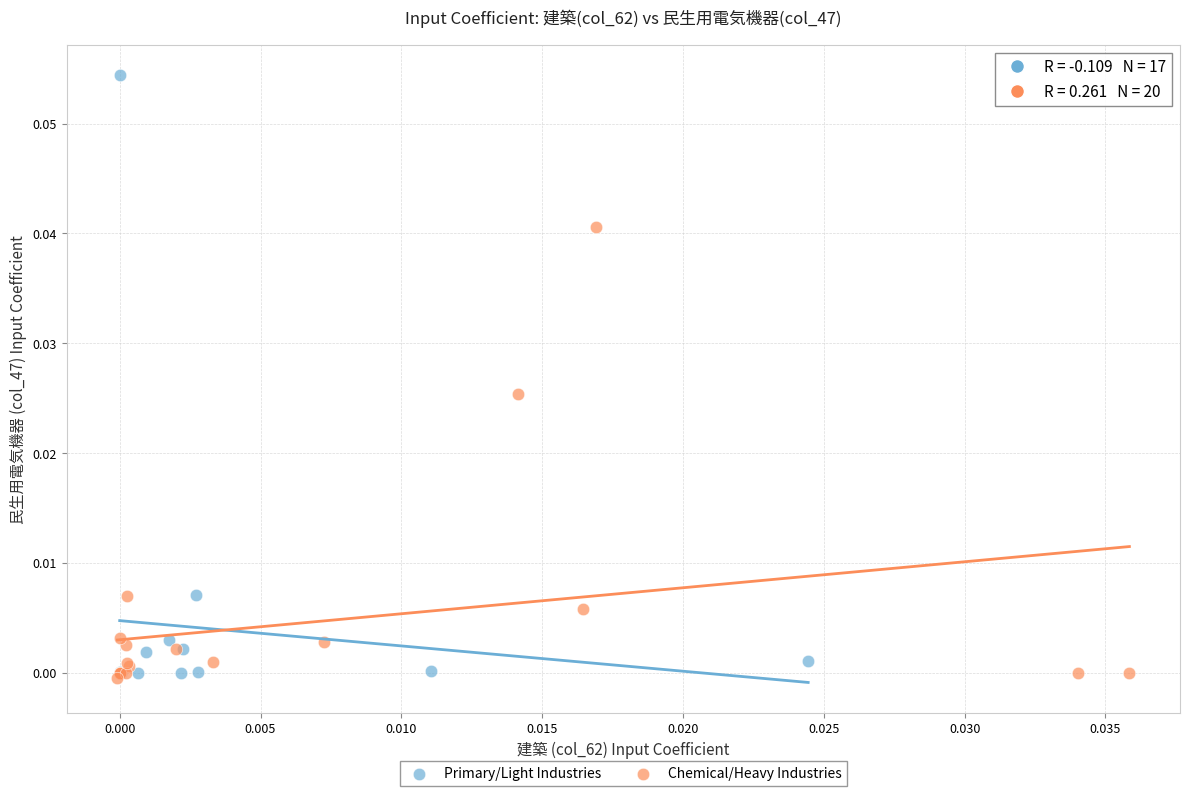

Which series contains the highest Y value?

Primary/Light Industries